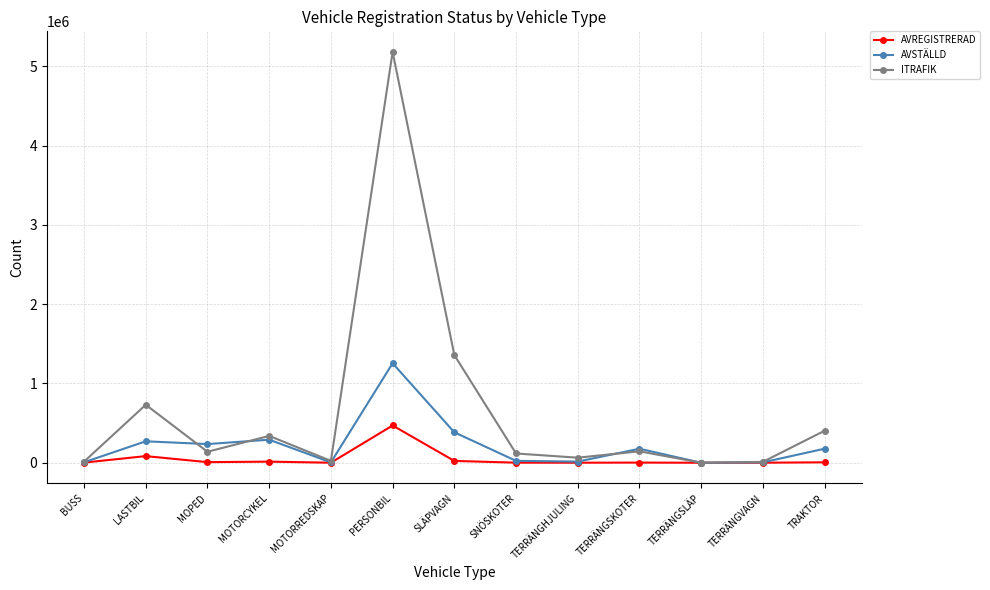

Where is ITRAFIK nearest to the value 2590470?

SLÄPVAGN